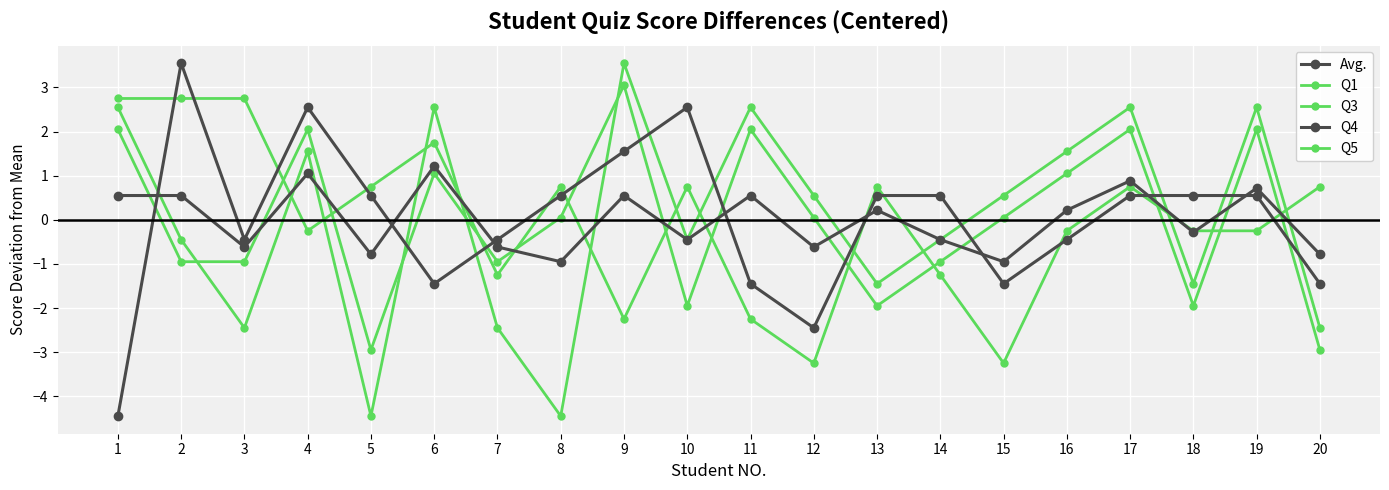

How many lines are shown in the chart?

5